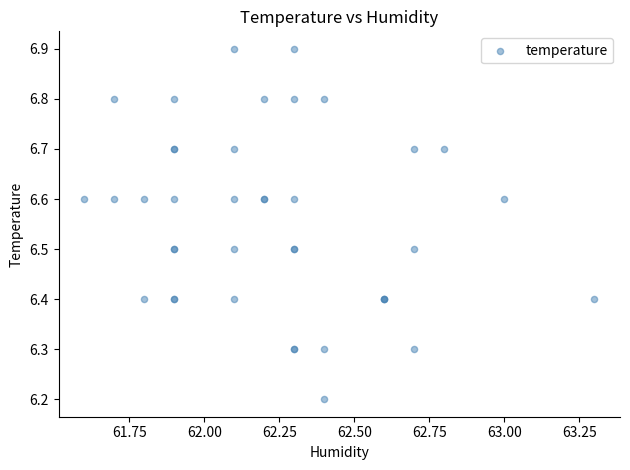

What Y value in the scatter plot is closest to 6?

6.2